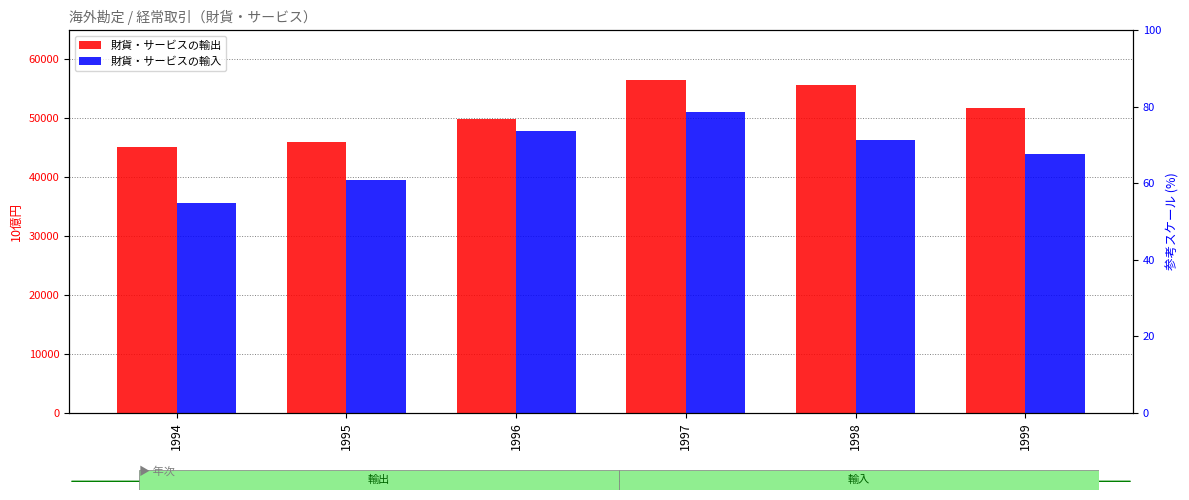

How many distinct data groups are displayed?

2